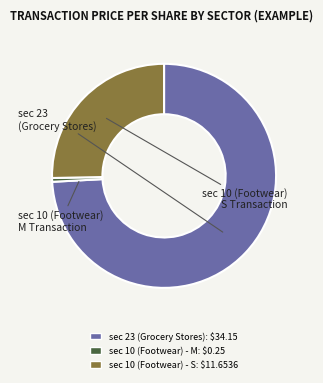

Which category has the biggest portion of the pie?

sec 23 (Grocery Stores)